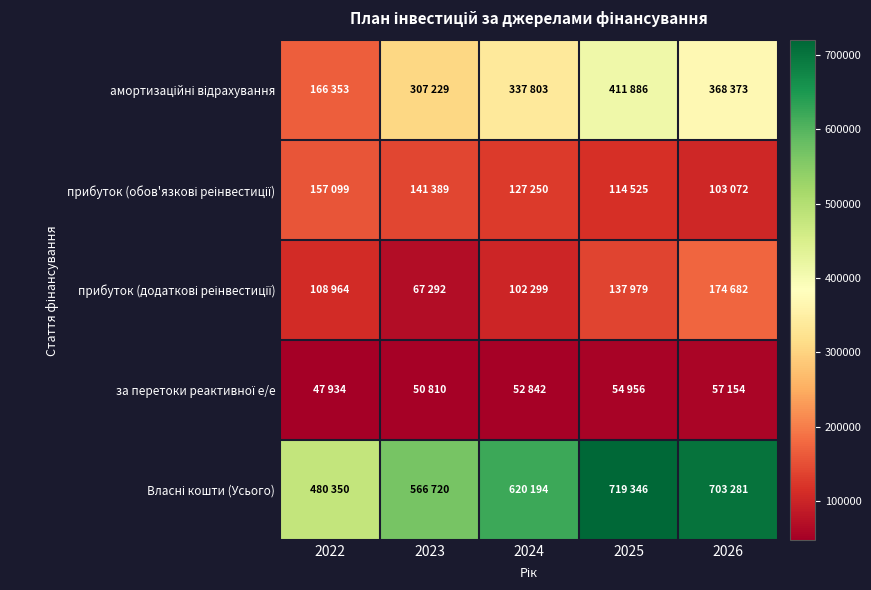

Between 2025 and 2026, which series saw the biggest shift?

амортизаційні відрахування